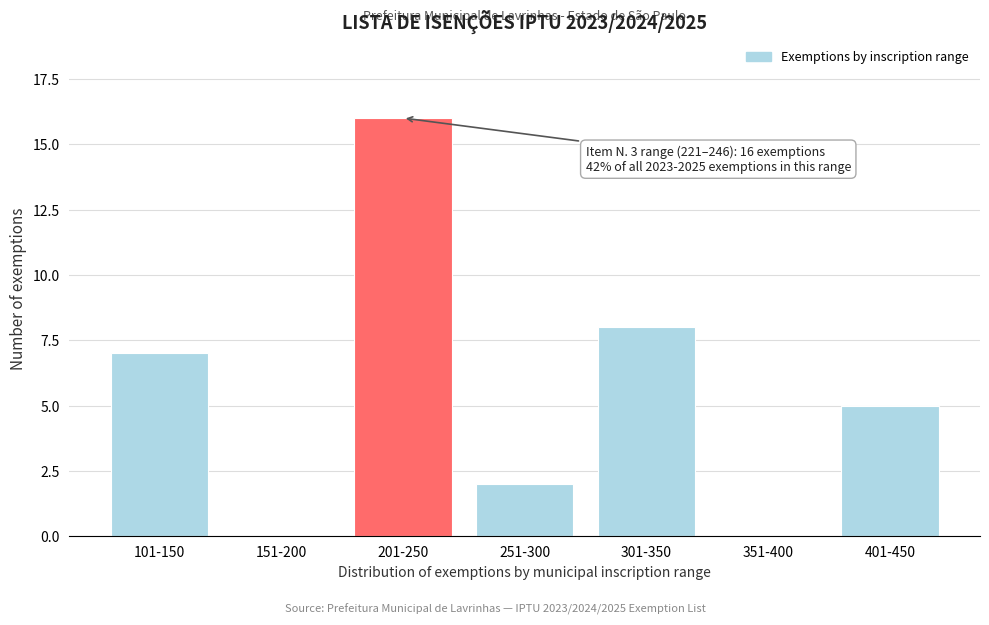

Reading left to right, extract all data points from this chart.

101-150=7	151-200=0	201-250=16	251-300=2	301-350=8	351-400=0	401-450=5